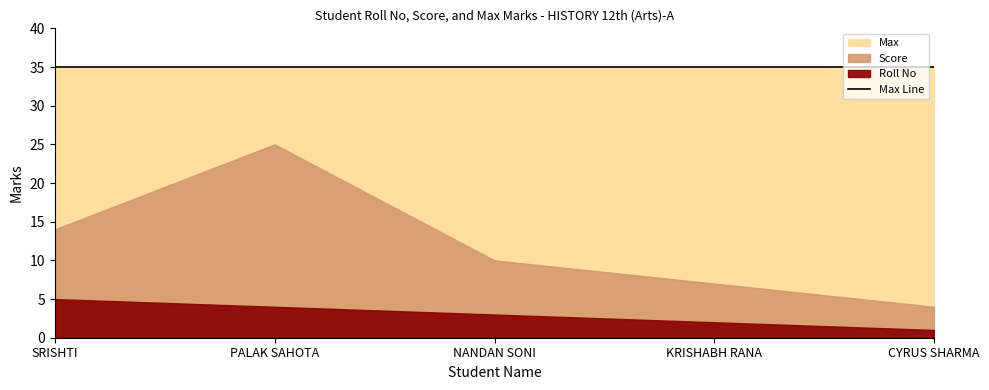

What is the minimum value shown in the chart?

1